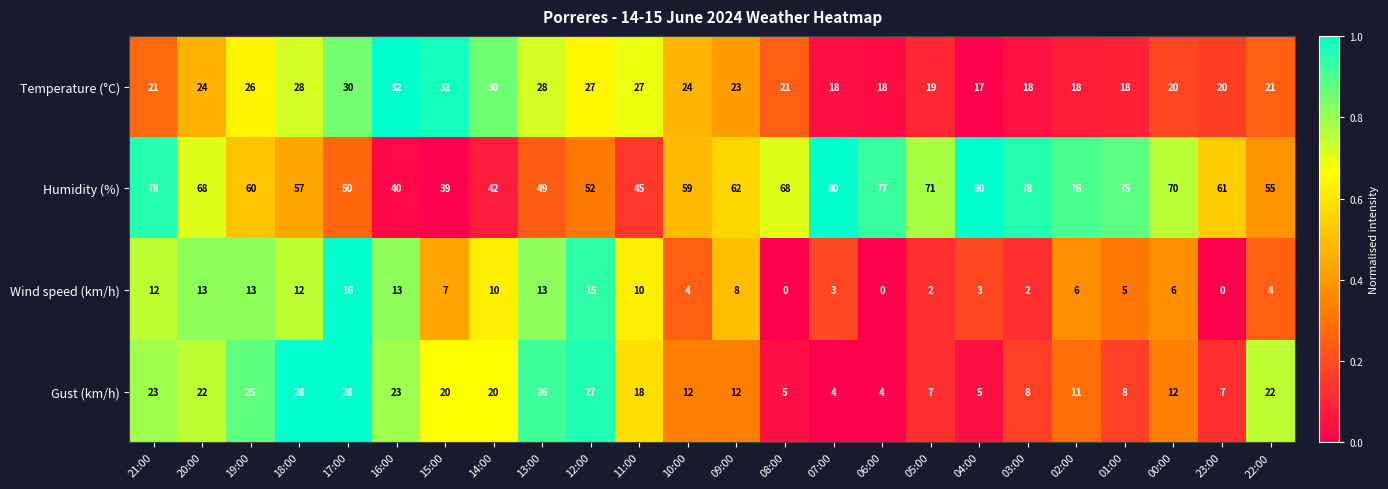

What is the spread (max minus min) of values at 17:00?

34